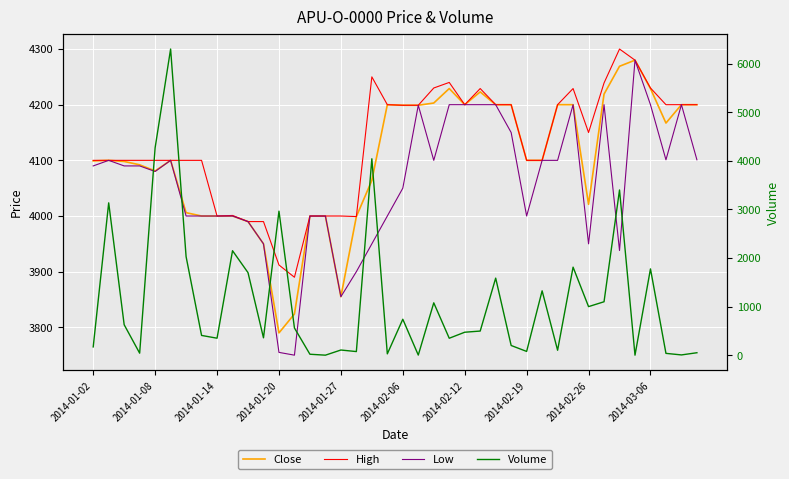

How many lines are shown in the chart?

4